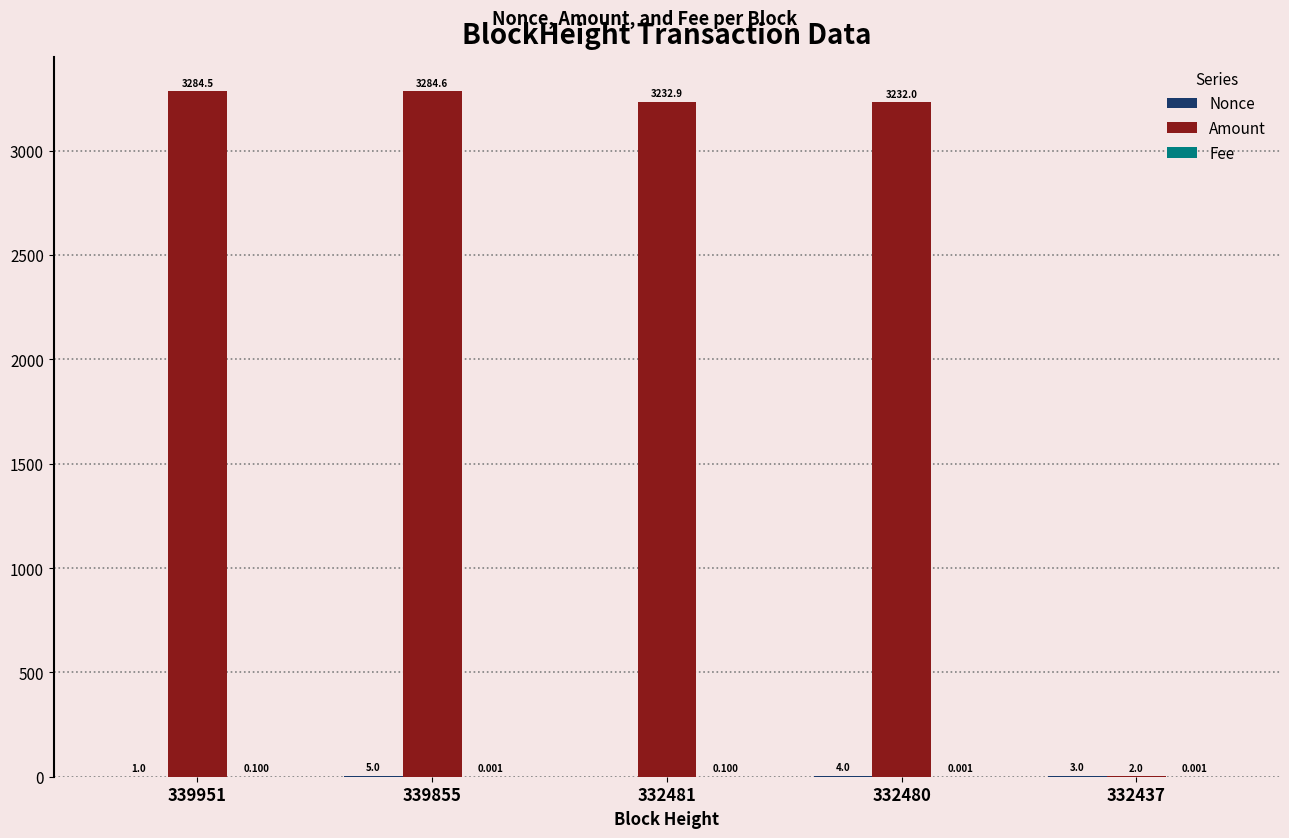

Which series has the largest total across all categories?

Amount